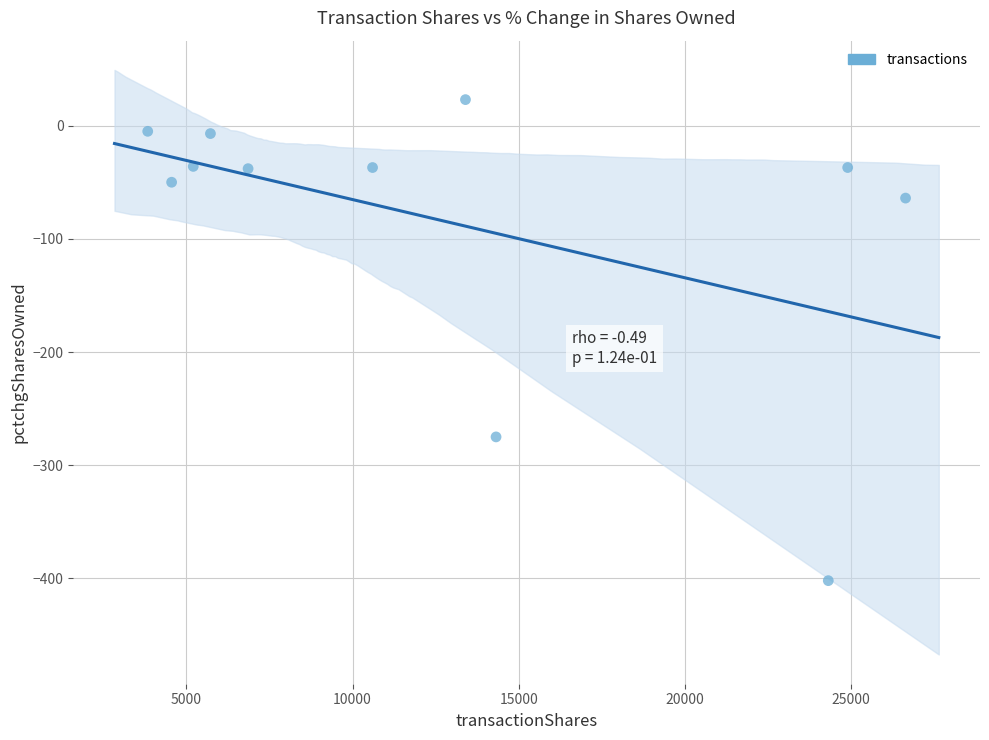

What is the range of Y values (max minus min)?

425